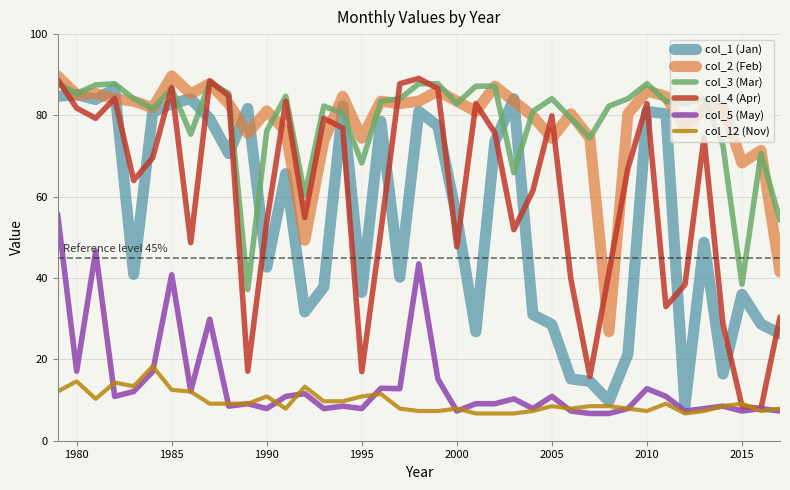

True or false: col_5 (May) and col_3 (Mar) cross at least once.

False